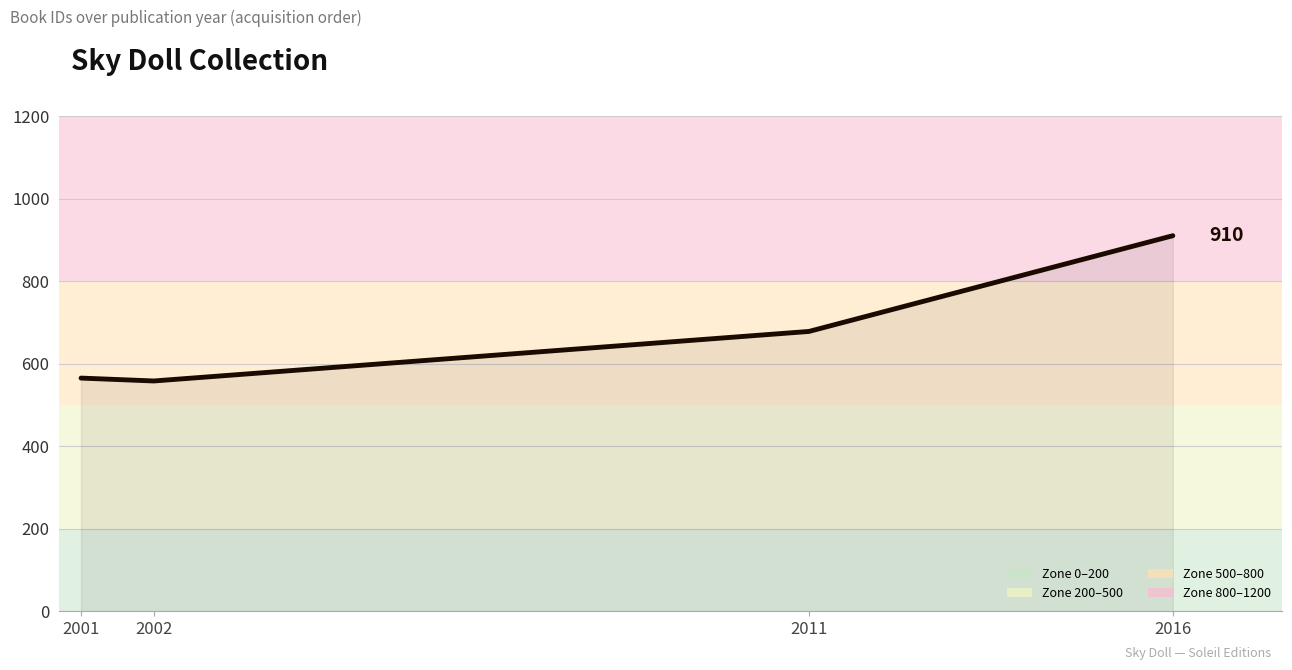

What is the difference between the values at 2011 and 2002?

120